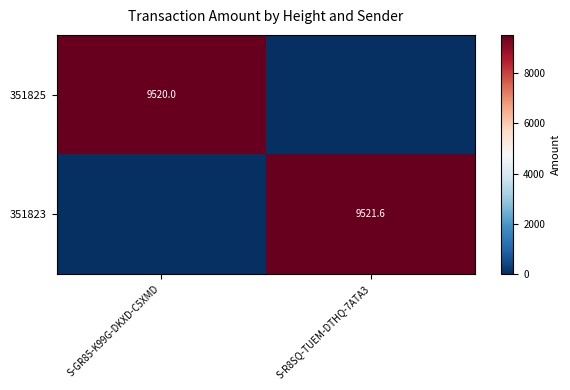

Between S-GR85-K99G-DKXD-C5XMD and S-R8SQ-TUEM-DTHQ-7ATA3, which is larger?

S-GR85-K99G-DKXD-C5XMD